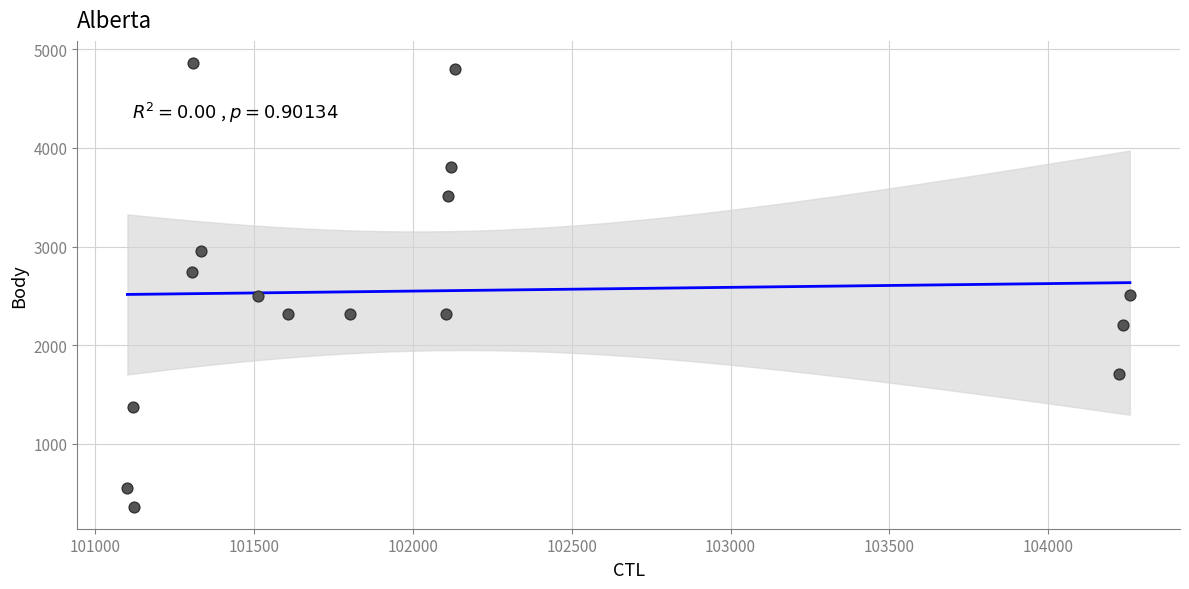

What is the range of X values (max minus min)?

3156